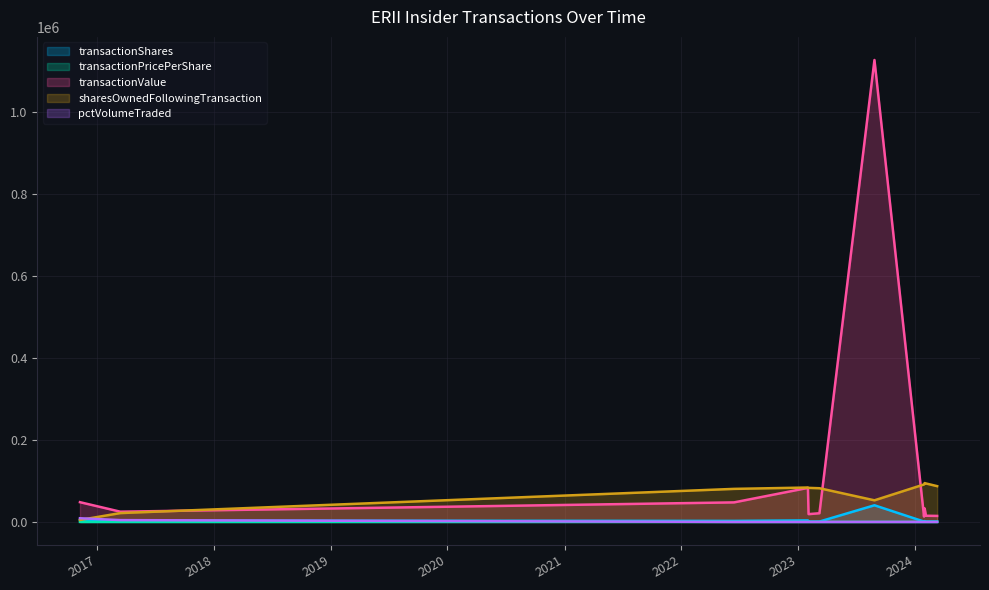

Rank the categories by transactionShares value from highest to lowest.

2023-08-28, 2016-11-08, 2023-02-01, 2017-03-14, 2022-06-15, 2024-02-01, 2024-02-05, 2024-03-11, 2023-03-09, 2023-02-03, 2024-01-30